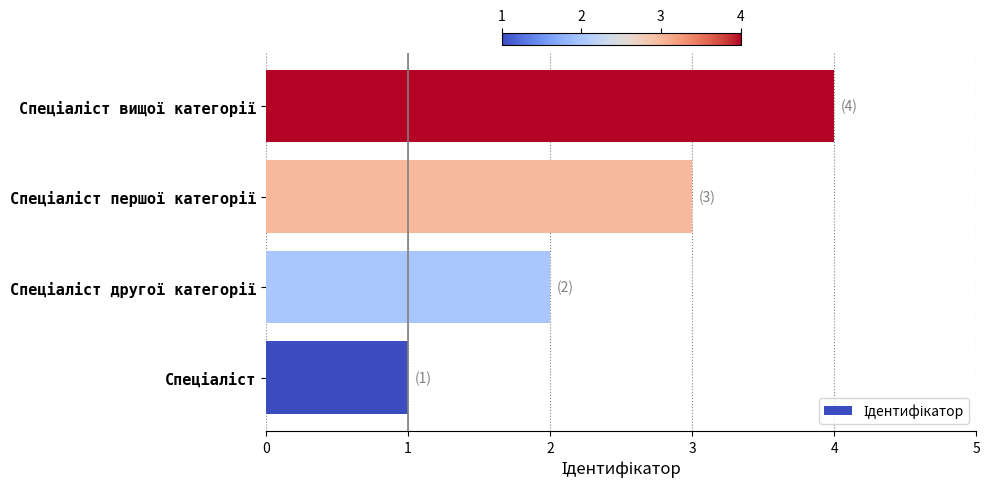

What is the maximum value shown in the chart?

4